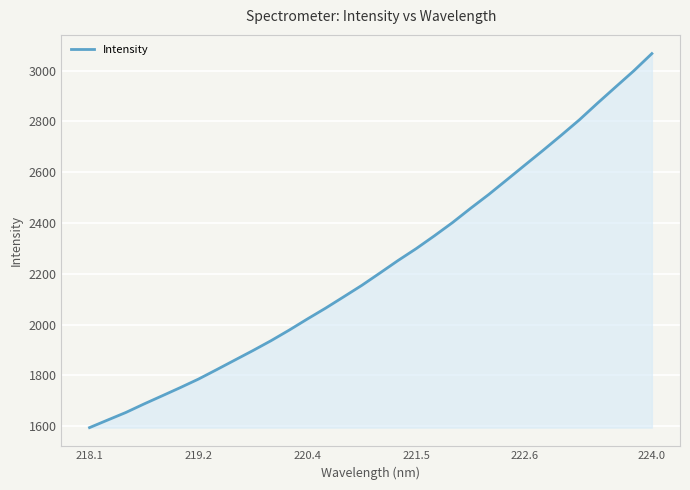

What is the difference between the maximum and minimum values?

1472.4